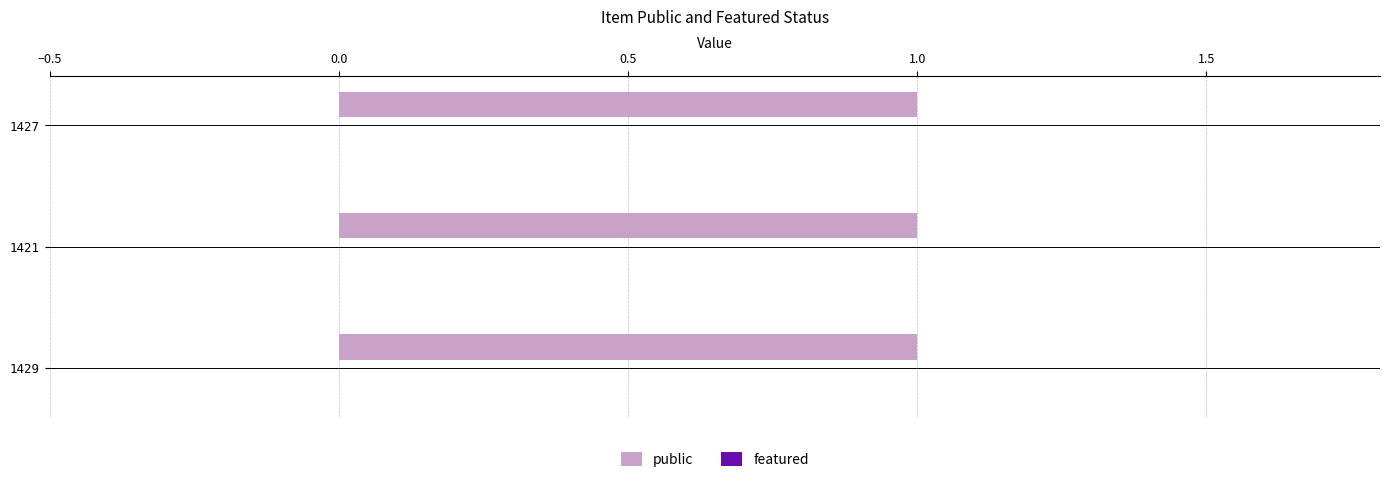

Is the value of public at 1427 greater than the value of featured at 1429?

Yes